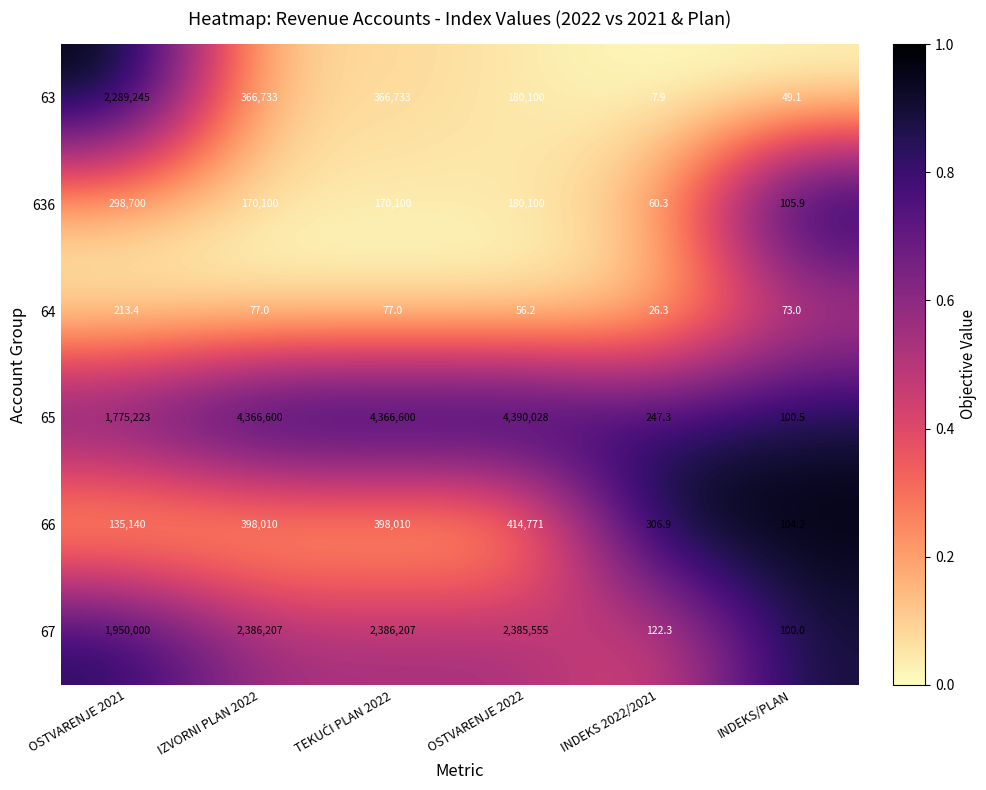

Which series changed the most between IZVORNI PLAN 2022 and INDEKS 2022/2021?

65